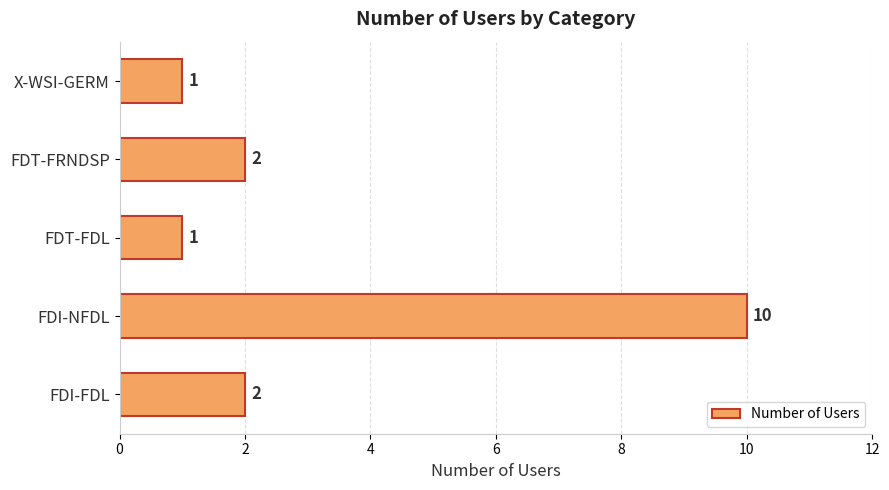

What is the average value?

3